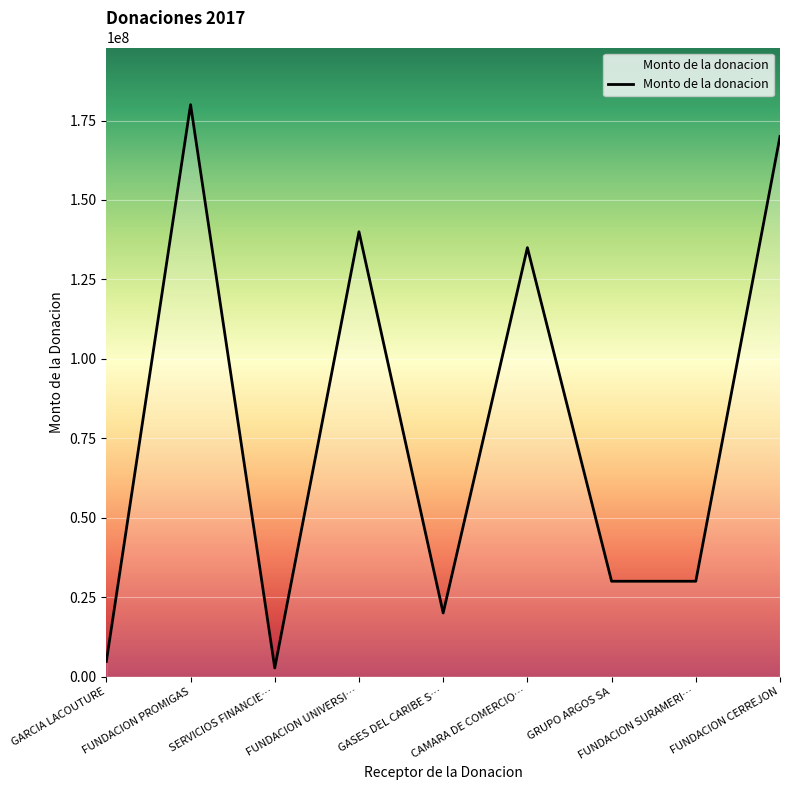

What is the difference between the maximum and minimum values?

177300000